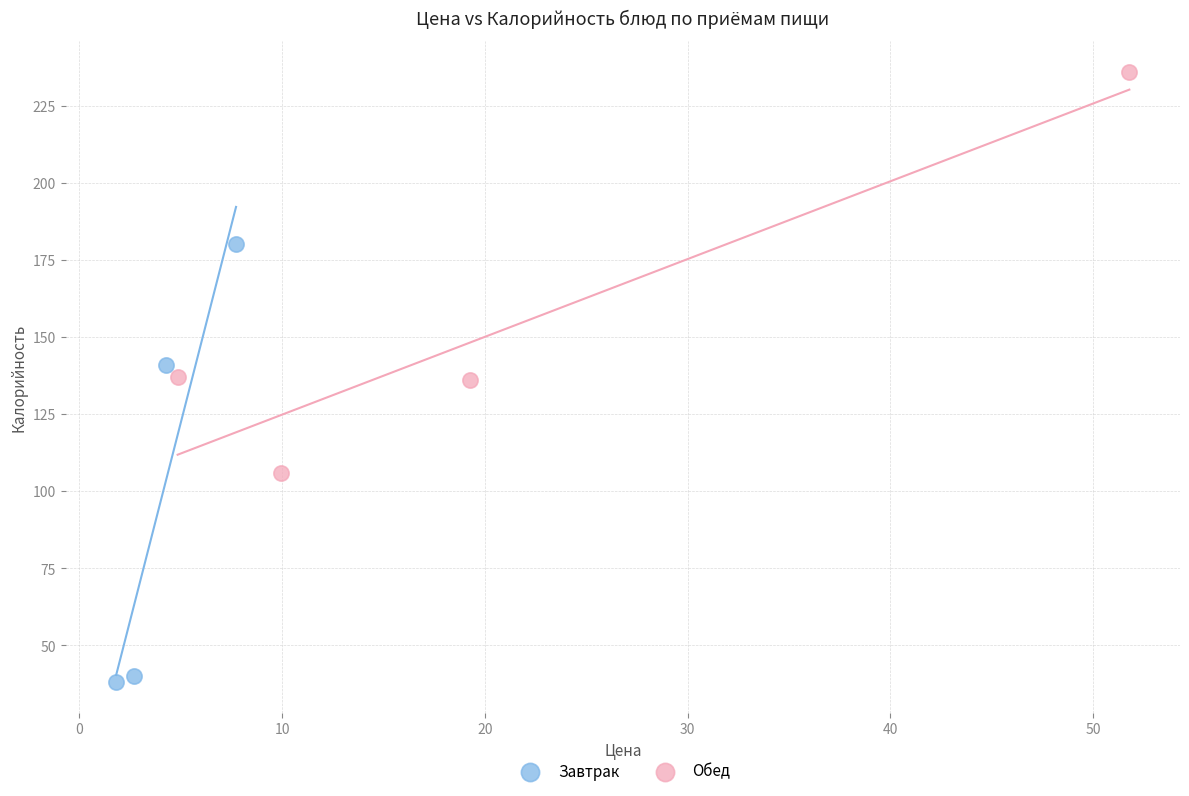

Which series contains the highest Y value?

Обед